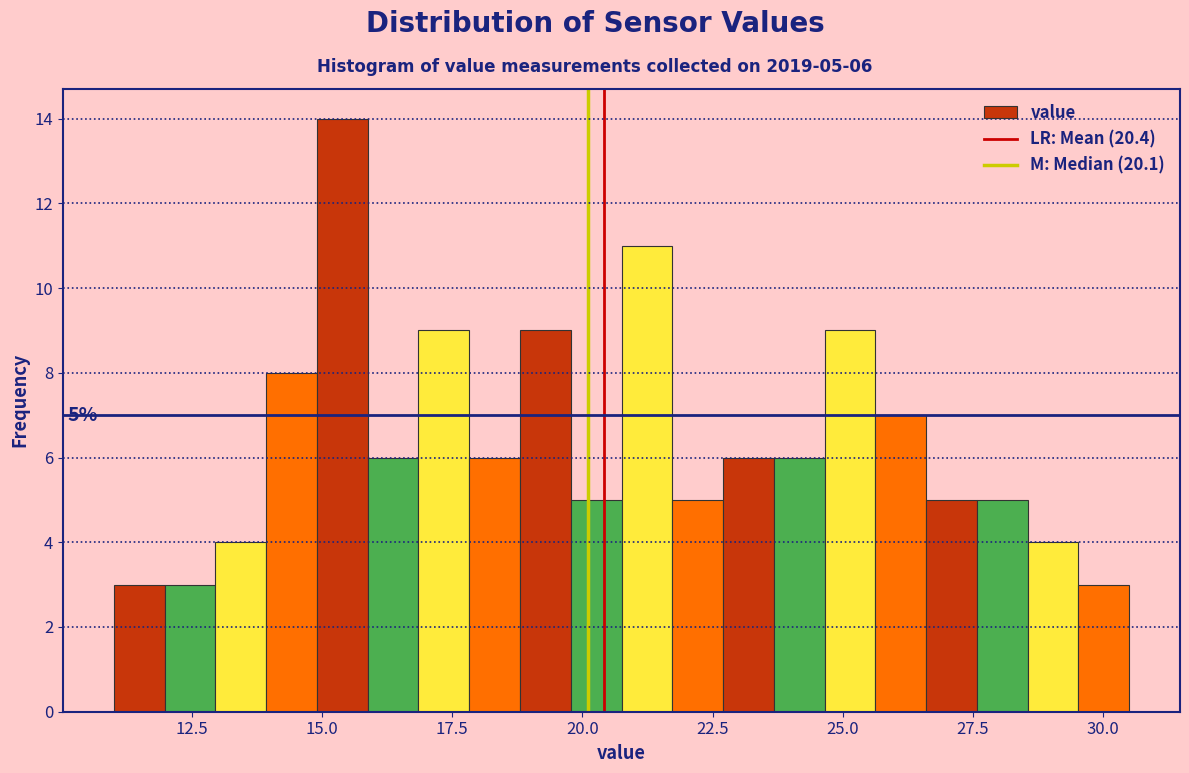

Around what value on the x-axis is the tallest bar? Give the approximate position of its centre, as read against the axis.

15.5